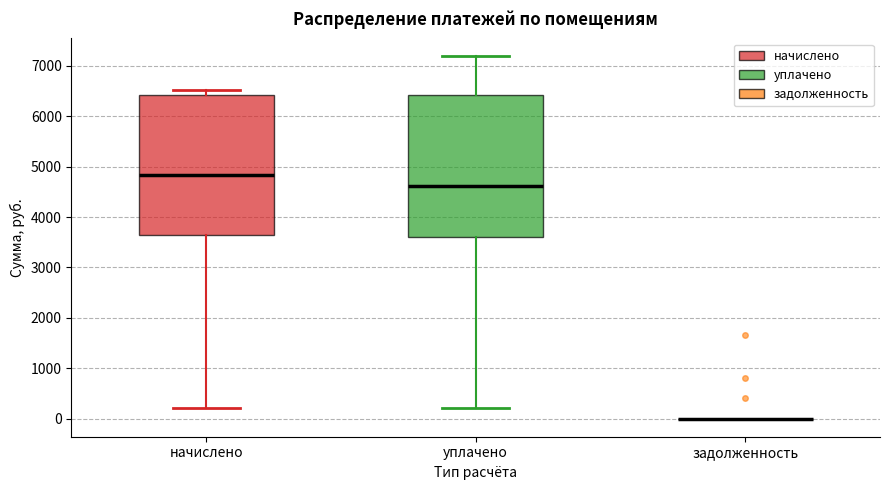

Reading left to right, transcribe this box plot: for each box, give where its median line is, the range the box spans, and where its two whiskers end, as read against the y-axis. The values are not printed on the chart, so give them approximately, as read against the axis.

начислено: median 4800, box 3700 to 6400, whiskers 200 to 6500
уплачено: median 4600, box 3600 to 6400, whiskers 200 to 7200
задолженность: box collapsed to a line at 0, whiskers 0 to 0